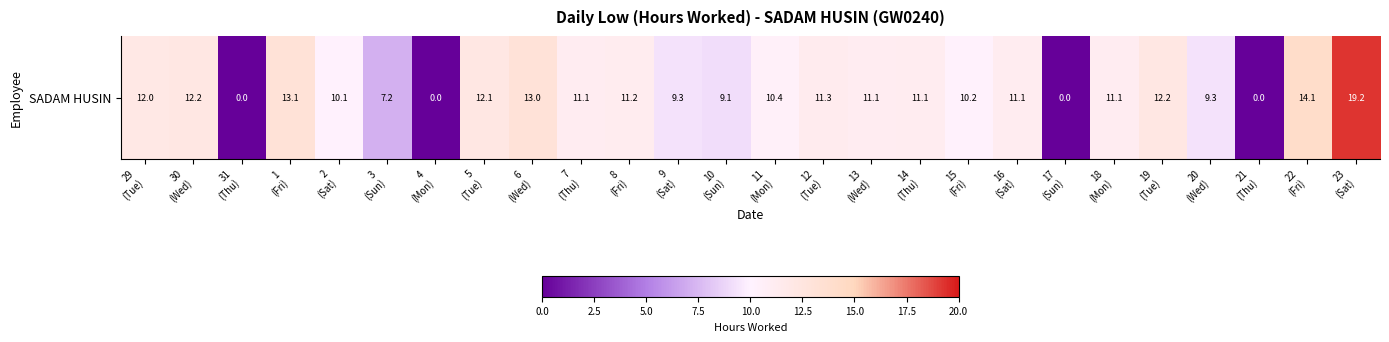

Rank the categories by value from highest to lowest.

23
(Sat), 22
(Fri), 1
(Fri), 6
(Wed), 19
(Tue), 30
(Wed), 5
(Tue), 29
(Tue), 12
(Tue), 8
(Fri), 16
(Sat), 14
(Thu), 18
(Mon), 7
(Thu), 13
(Wed), 11
(Mon), 15
(Fri), 2
(Sat), 20
(Wed), 9
(Sat), 10
(Sun), 3
(Sun), 31
(Thu), 4
(Mon), 17
(Sun), 21
(Thu)